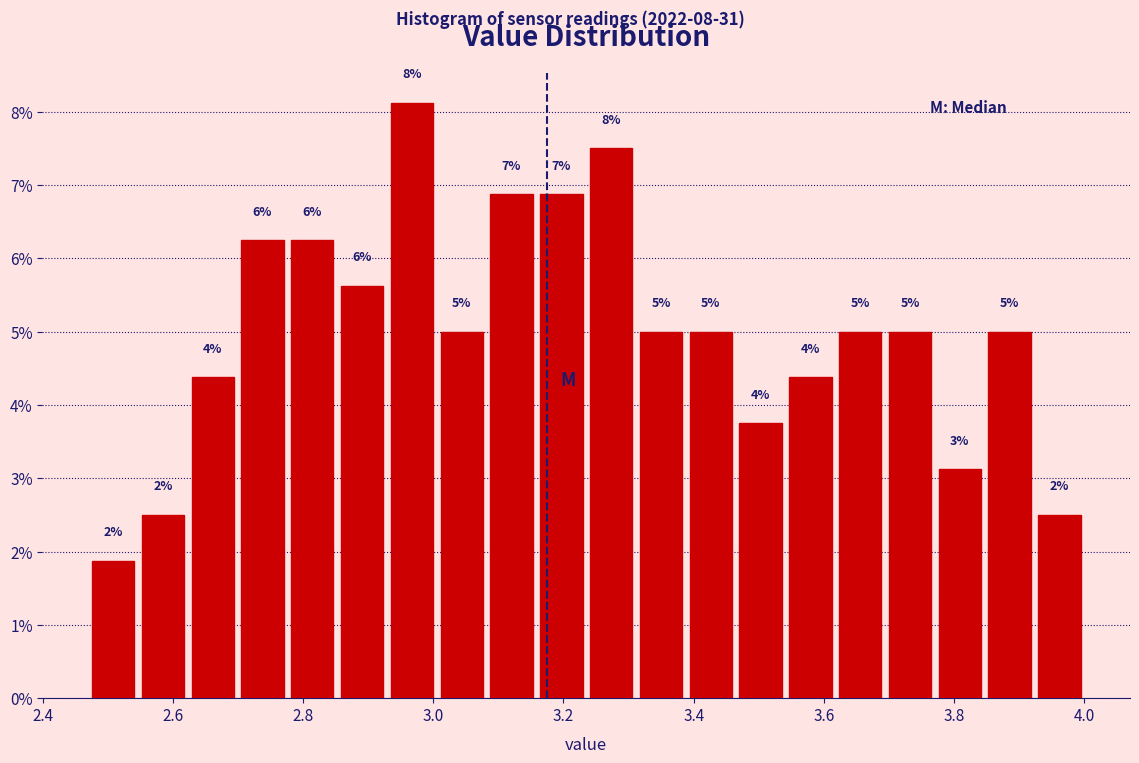

Read against the x-axis, roughly where is the centre of the tallest bar?

2.96